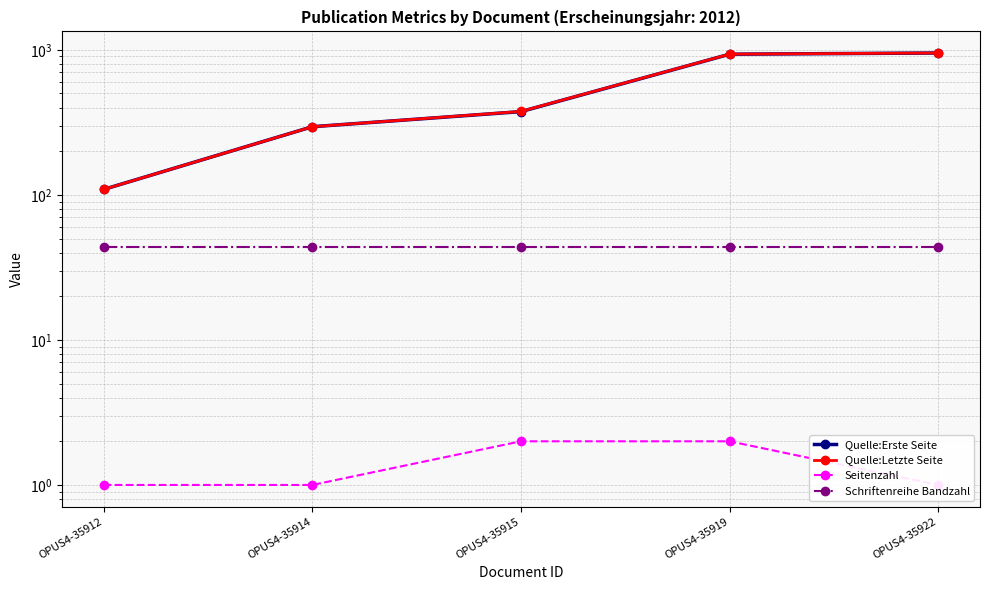

What are all the series names shown in the legend?

Quelle:Erste Seite, Quelle:Letzte Seite, Seitenzahl, Schriftenreihe Bandzahl